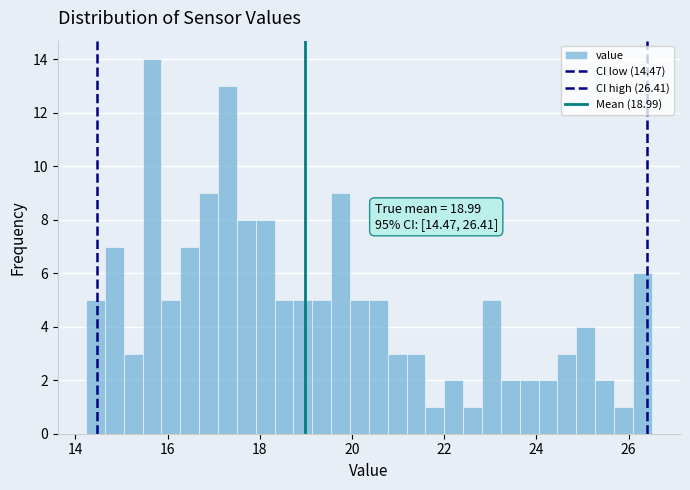

Around what value on the x-axis is the tallest bar? Give the approximate position of its centre, as read against the axis.

15.6